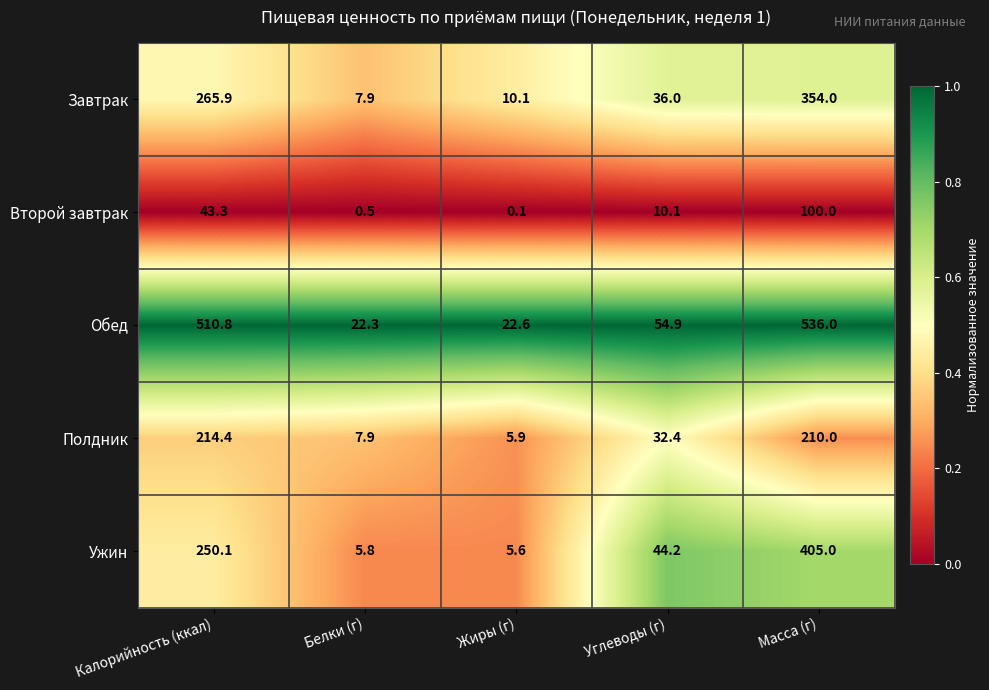

Read the Завтрак value at Углеводы (г).

36.0